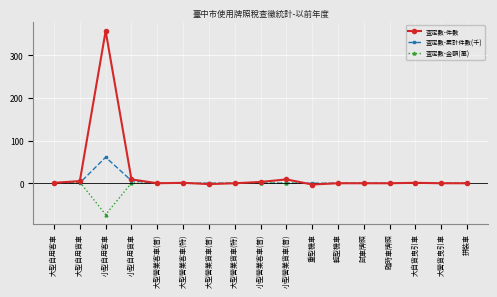

Which category has the lowest value in the 查定數-金額(萬) series?

小型自用客車